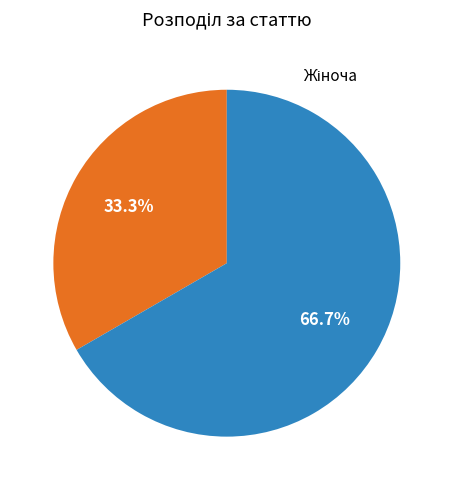

How many segments does this pie chart have?

2